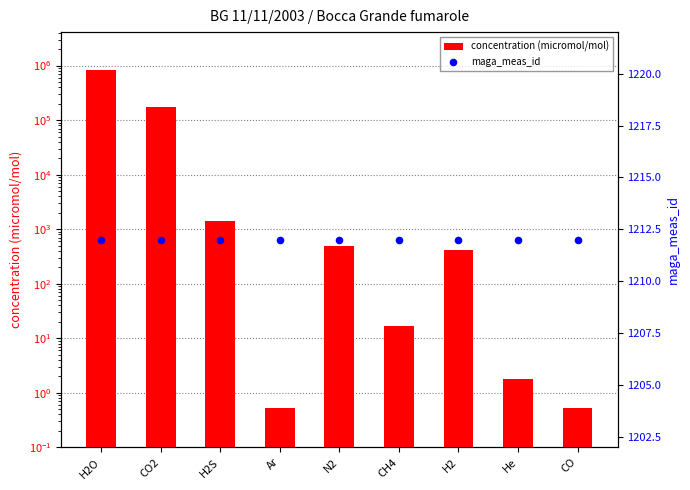

Which series contains the lowest Y value?

concentration (micromol/mol)